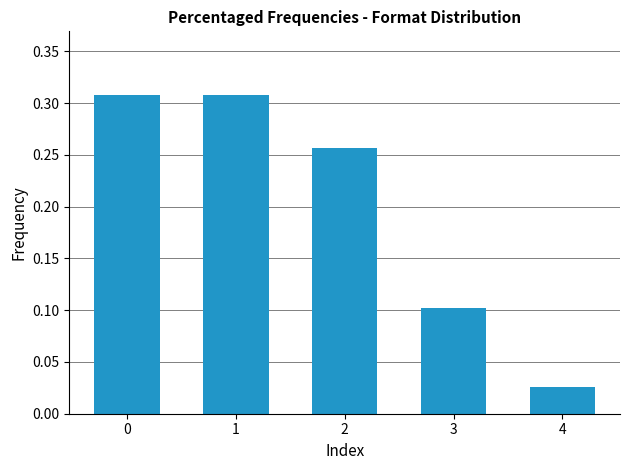

How many bars are there in total?

5